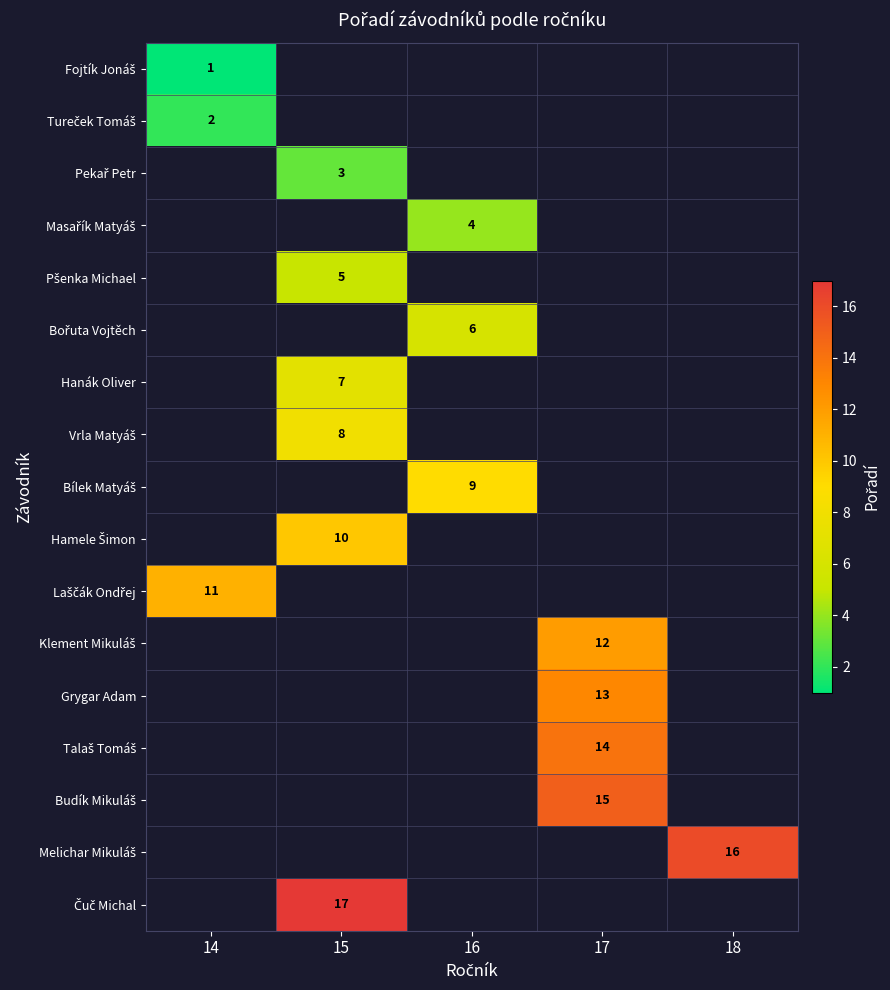

What is the difference between the highest and lowest values at 14?

10.0